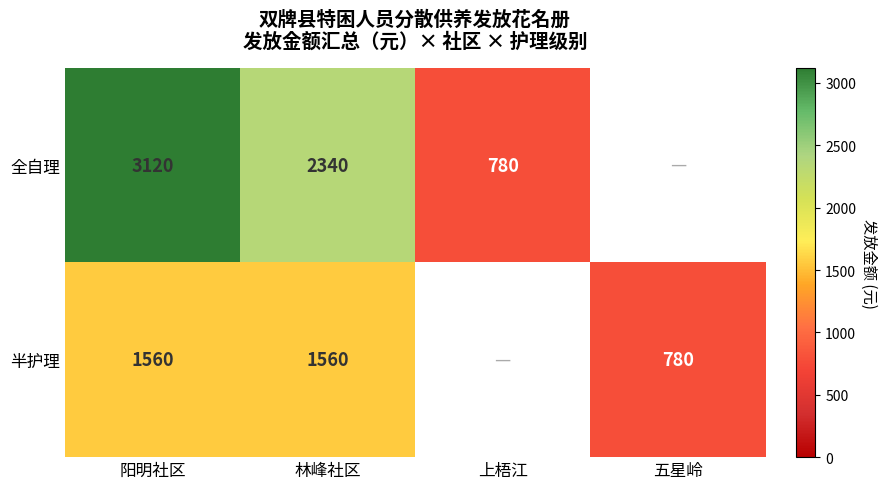

Is the value of 半护理 at 五星岭 greater than the value of 全自理 at 林峰社区?

No